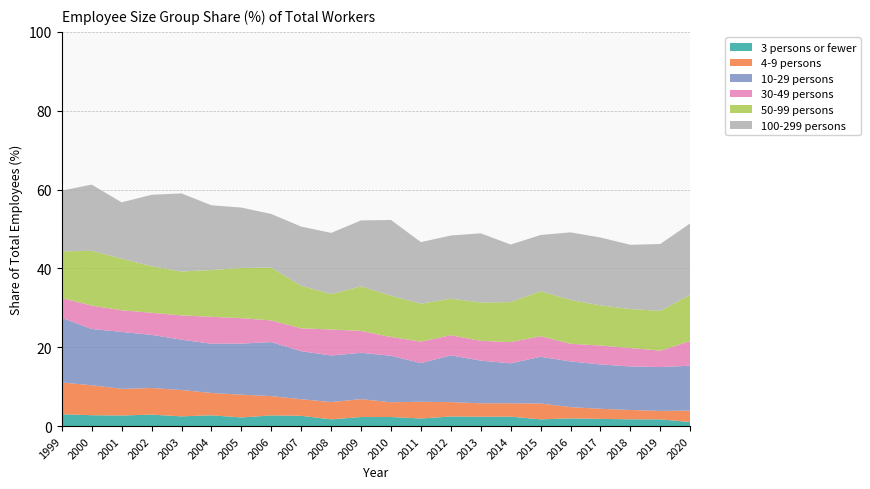

Reading right to left, what are all the values shown in this chart?

3 persons or fewer: 2020=1.0	2019=1.7	2018=1.7	2017=1.8	2016=1.9	2015=1.7	2014=2.4	2013=2.4	2012=2.4	2011=1.9	2010=2.3	2009=2.3	2008=1.7	2007=2.6	2006=2.7	2005=2.2	2004=2.7	2003=2.5	2002=2.9	2001=2.7	2000=2.8	1999=3.0
4-9 persons: 2020=2.9	2019=2.1	2018=2.4	2017=2.6	2016=2.9	2015=4.0	2014=3.4	2013=3.4	2012=3.6	2011=4.2	2010=3.7	2009=4.5	2008=4.4	2007=4.2	2006=4.9	2005=5.8	2004=5.7	2003=6.7	2002=6.8	2001=6.8	2000=7.6	1999=8.1
10-29 persons: 2020=11.4	2019=11.1	2018=11.0	2017=11.2	2016=11.6	2015=11.8	2014=10.1	2013=10.8	2012=11.9	2011=9.8	2010=11.8	2009=11.8	2008=11.8	2007=12.2	2006=13.7	2005=13.0	2004=12.5	2003=12.8	2002=13.5	2001=14.4	2000=14.3	1999=16.4
30-49 persons: 2020=6.2	2019=4.2	2018=4.7	2017=4.8	2016=4.5	2015=5.2	2014=5.4	2013=5.0	2012=5.1	2011=5.5	2010=4.8	2009=5.5	2008=6.6	2007=5.8	2006=5.5	2005=6.5	2004=6.8	2003=6.2	2002=5.6	2001=5.5	2000=5.9	1999=5.0
50-99 persons: 2020=11.7	2019=10.1	2018=9.9	2017=10.2	2016=11.1	2015=11.4	2014=10.2	2013=9.7	2012=9.3	2011=9.6	2010=10.5	2009=11.3	2008=9.0	2007=10.8	2006=13.4	2005=12.8	2004=11.9	2003=11.1	2002=11.8	2001=13.1	2000=13.9	1999=11.8
100-299 persons: 2020=18.1	2019=17.0	2018=16.3	2017=17.2	2016=17.1	2015=14.2	2014=14.6	2013=17.5	2012=16.0	2011=15.6	2010=19.2	2009=16.7	2008=15.5	2007=15.0	2006=13.6	2005=15.3	2004=16.4	2003=19.8	2002=18.1	2001=14.3	2000=16.8	1999=15.4